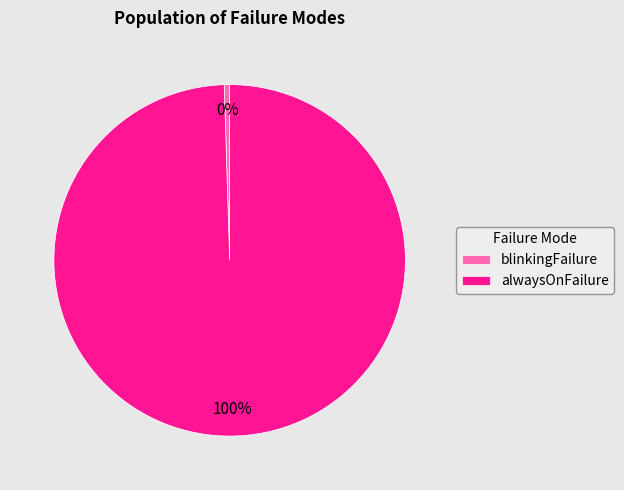

Do alwaysOnFailure and blinkingFailure together represent more than half of the pie?

Yes